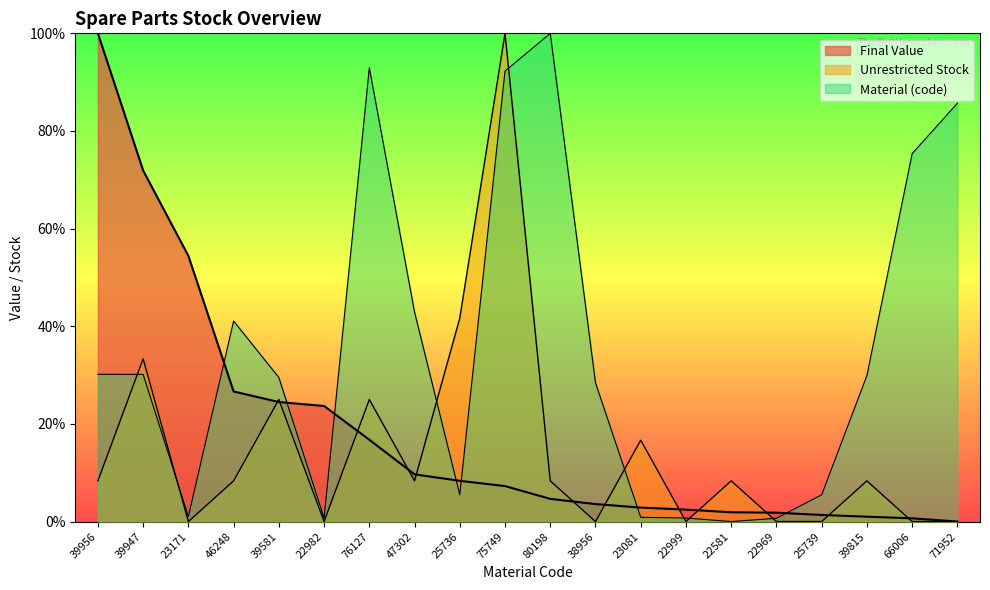

What is the difference between the second highest and minimum values in the Final Value series?

71.9